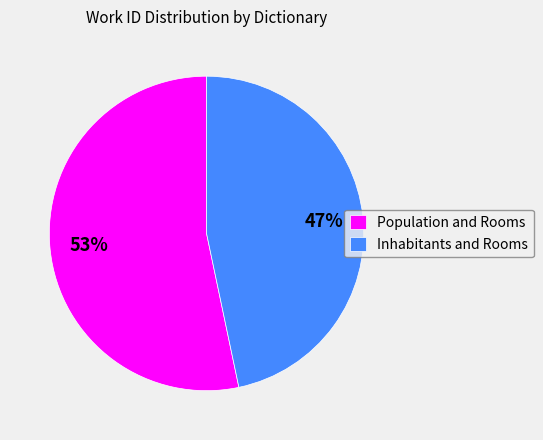

To the nearest percent, what percentage of the pie is Inhabitants and Rooms?

47%